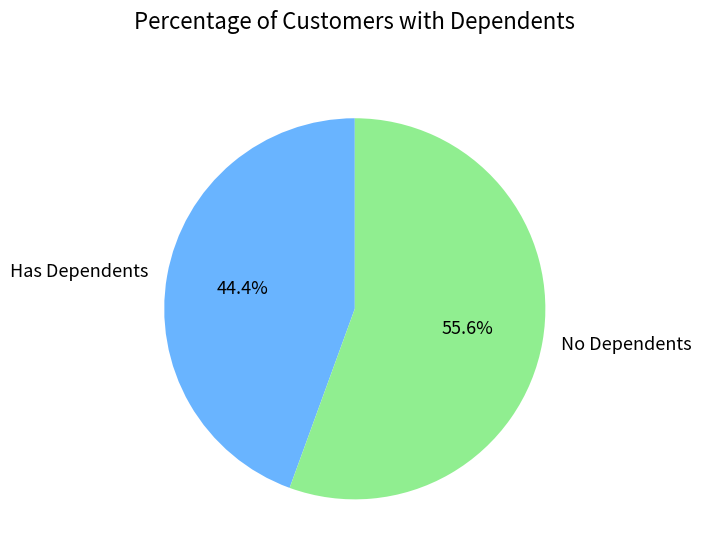

Is No Dependents the majority of the pie?

Yes